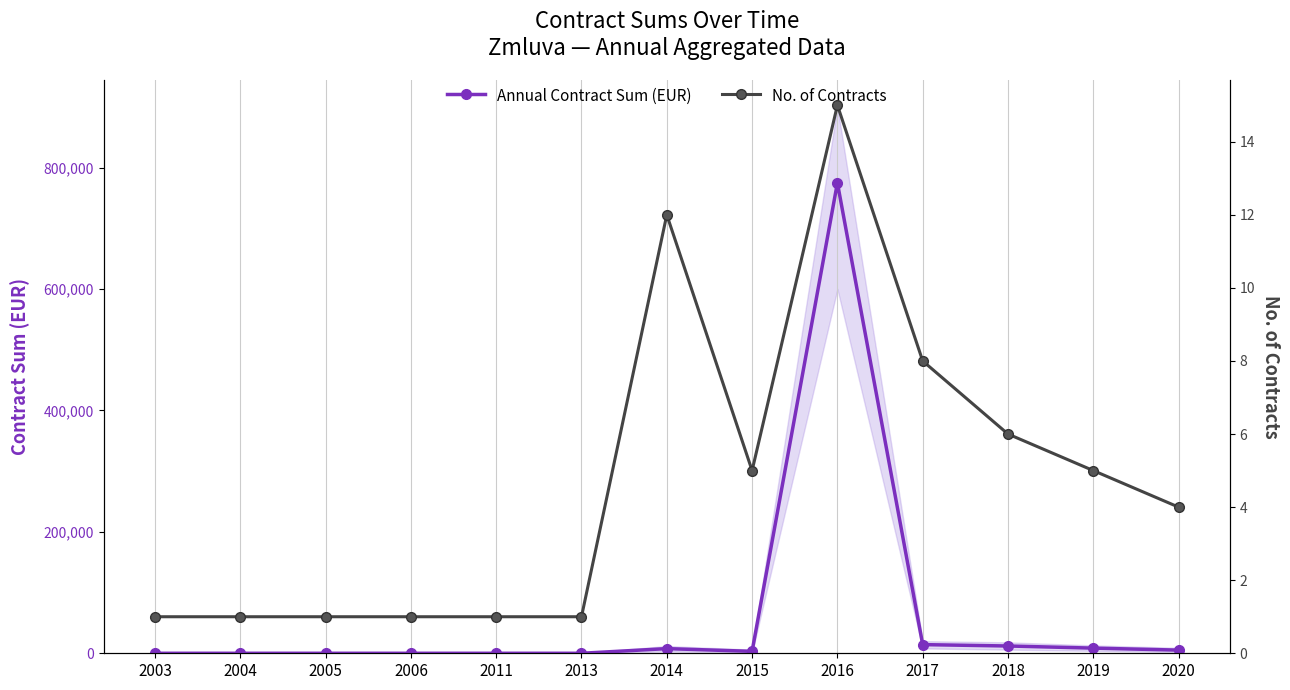

True or false: Annual Contract Sum (EUR) and No. of Contracts cross at least once.

True